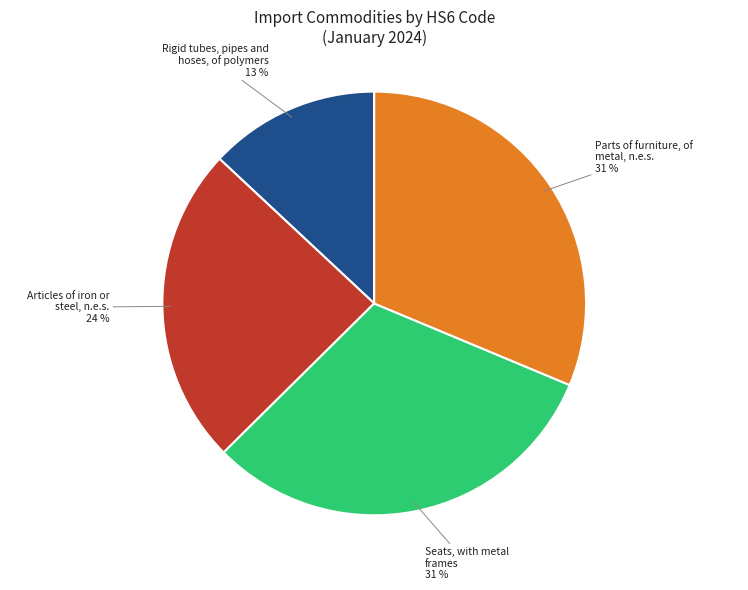

Between Rigid tubes, pipes and hoses, of polymers and Seats, with metal frames, which is larger?

Seats, with metal frames